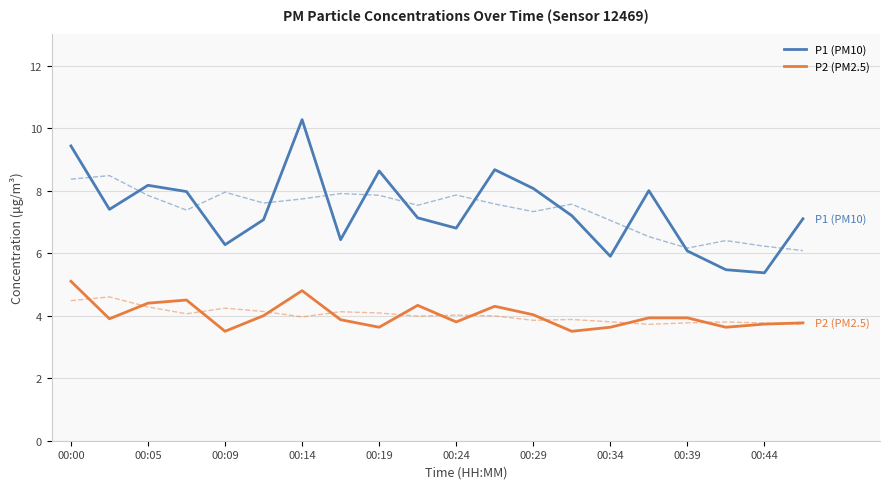

The P2 (PM2.5) series shows 2.5 at 00:14. True or false?

False